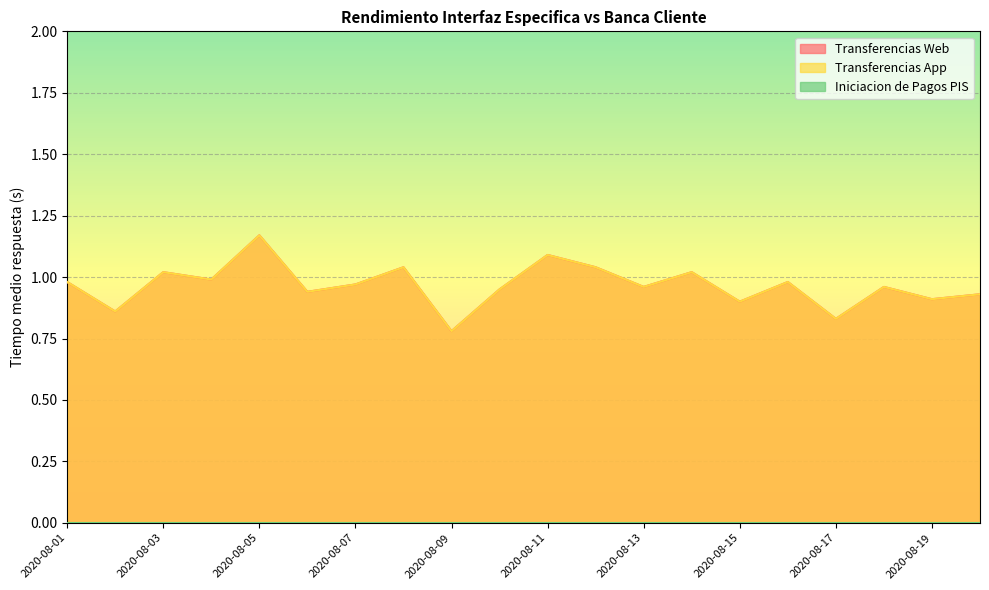

Does the chart display data point markers on the line(s)?

No